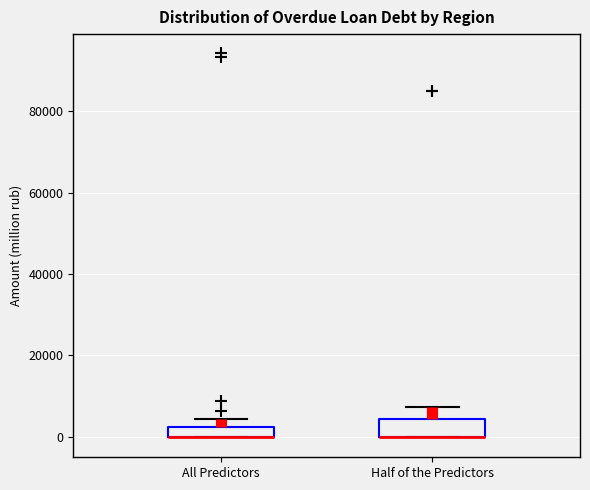

Where does the upper whisker of the box for Half of the Predictors end on the y-axis? The values are not printed on the chart, so give them approximately, as read against the axis.

8000